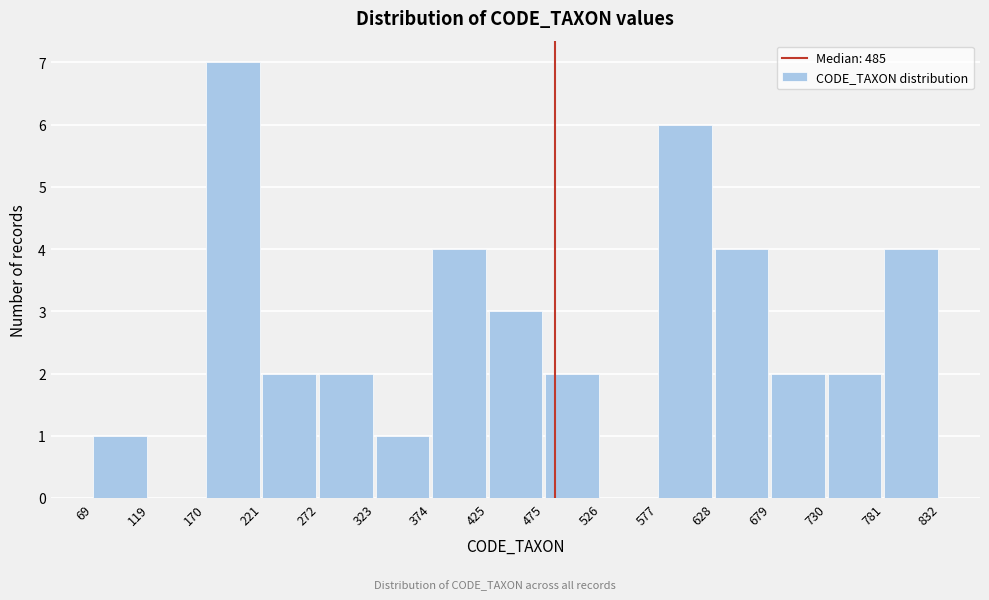

Reading left to right, list every bar in this chart as the range it spans on the x-axis followed by its height. The values are not printed on the chart, so give them approximately, as read against the axis.

69 to 119: 1
119 to 170: 0
170 to 221: 7
221 to 272: 2
272 to 323: 2
323 to 374: 1
374 to 425: 4
425 to 475: 3
475 to 526: 2
526 to 577: 0
577 to 628: 6
628 to 679: 4
679 to 730: 2
730 to 781: 2
781 to 832: 4